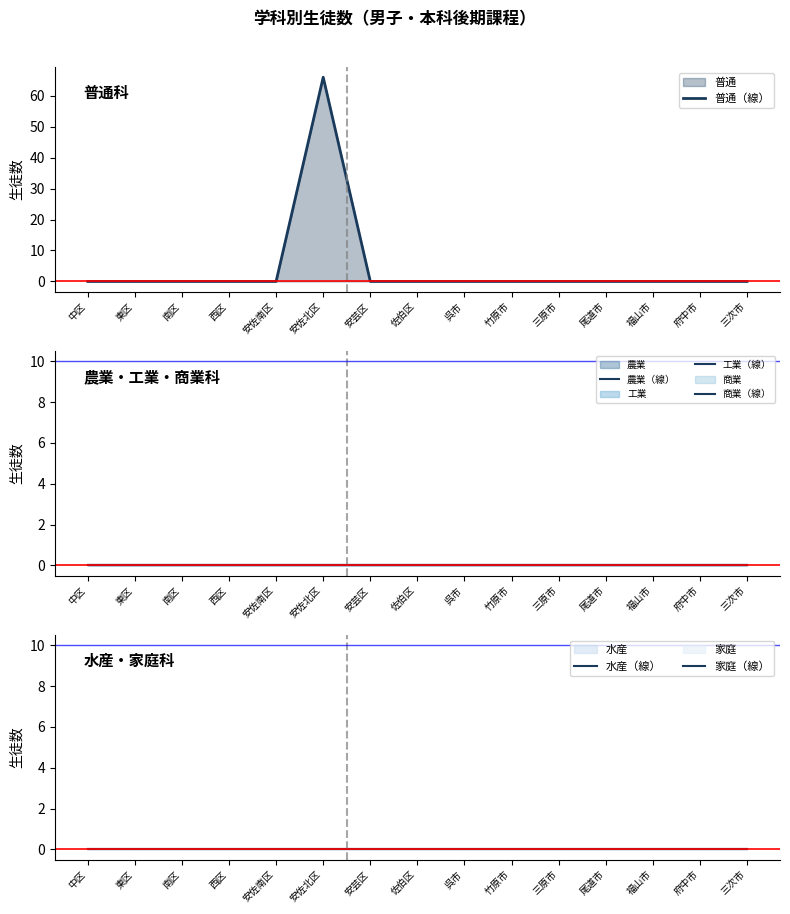

Between 安佐南区 and 三原市, which is larger?

安佐南区